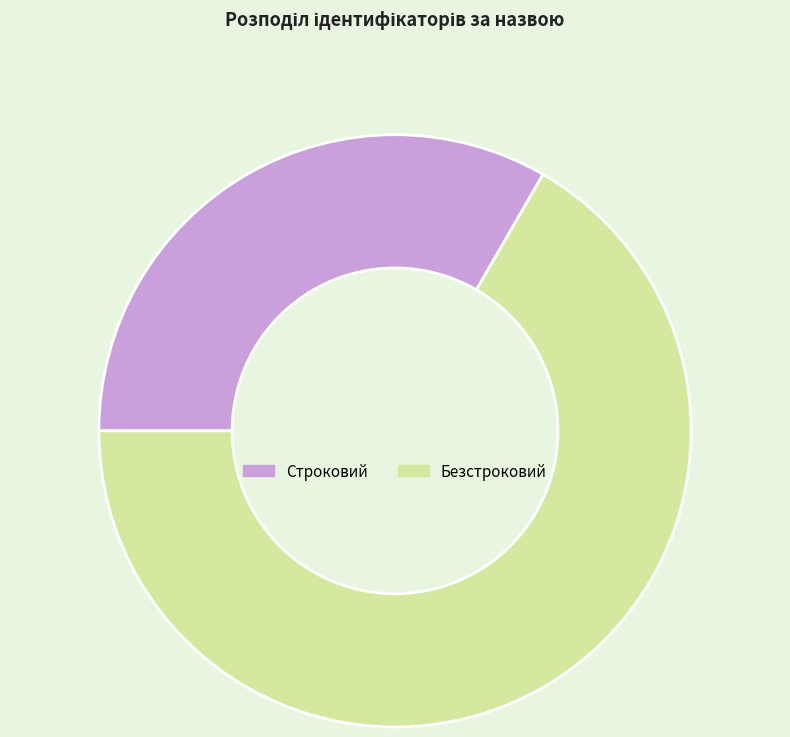

The Строковий slice represents 33% of the pie. True or false?

True